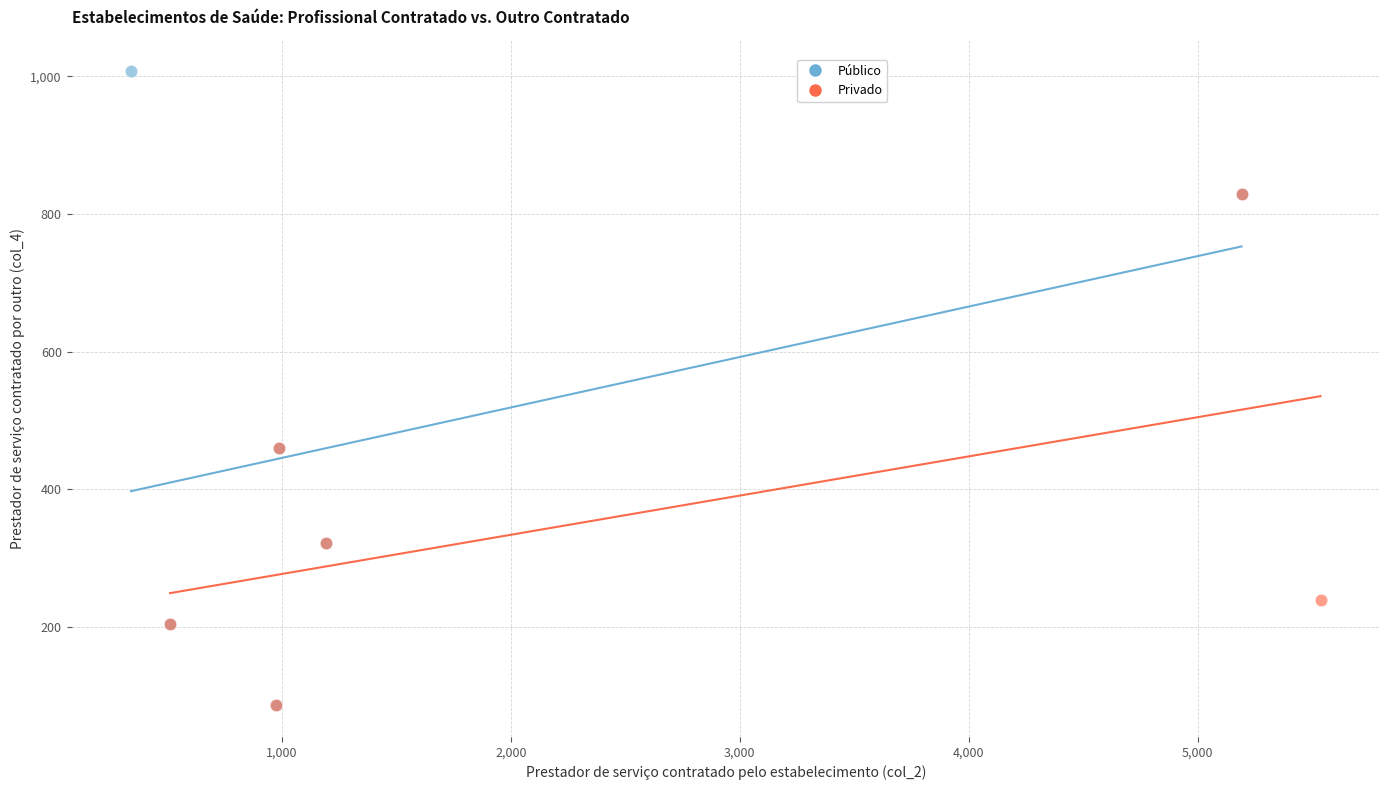

What are all the series names shown in the legend?

Público, Privado